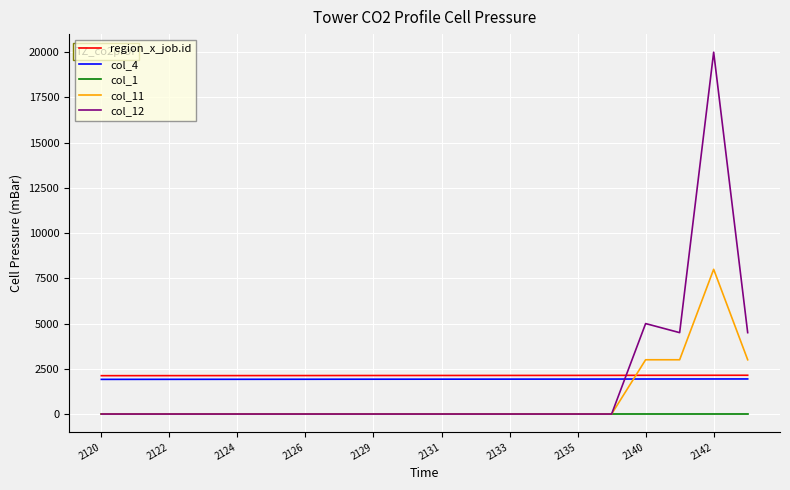

What is the lowest value of the region_x_job.id series?

2120